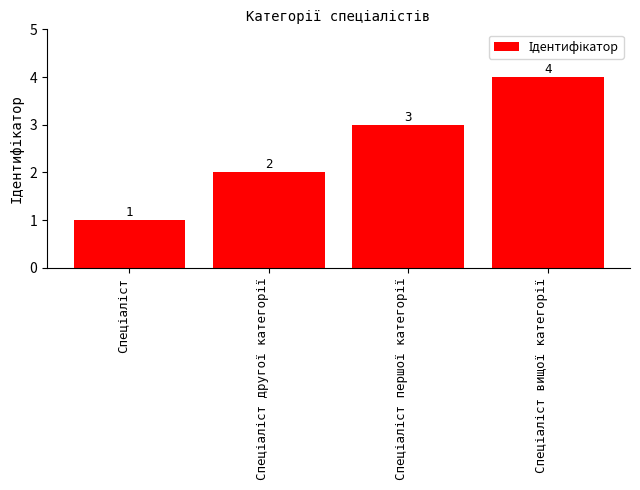

Does the chart contain stacked bars?

No